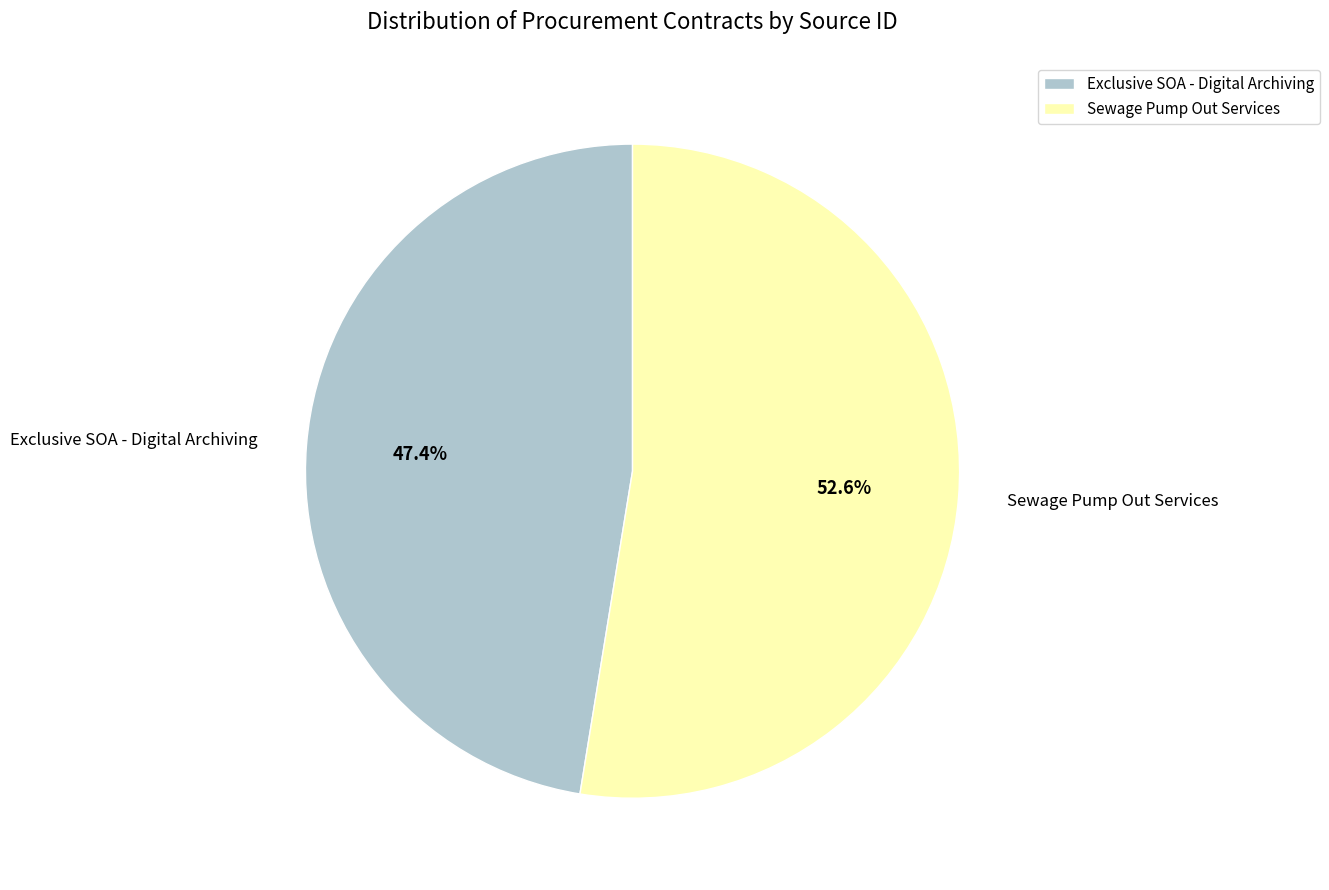

Approximately how many times larger is the value at Sewage Pump Out Services compared to Exclusive SOA - Digital Archiving?

1.1